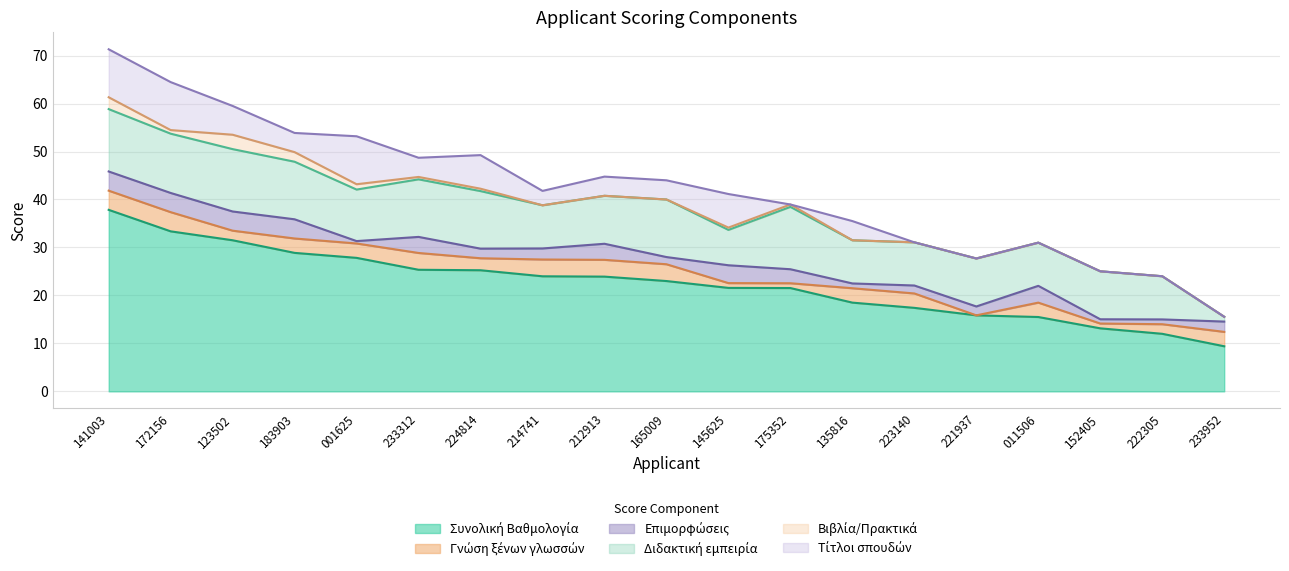

How many times do Επιμορφώσεις and Διδακτική εμπειρία cross each other?

1